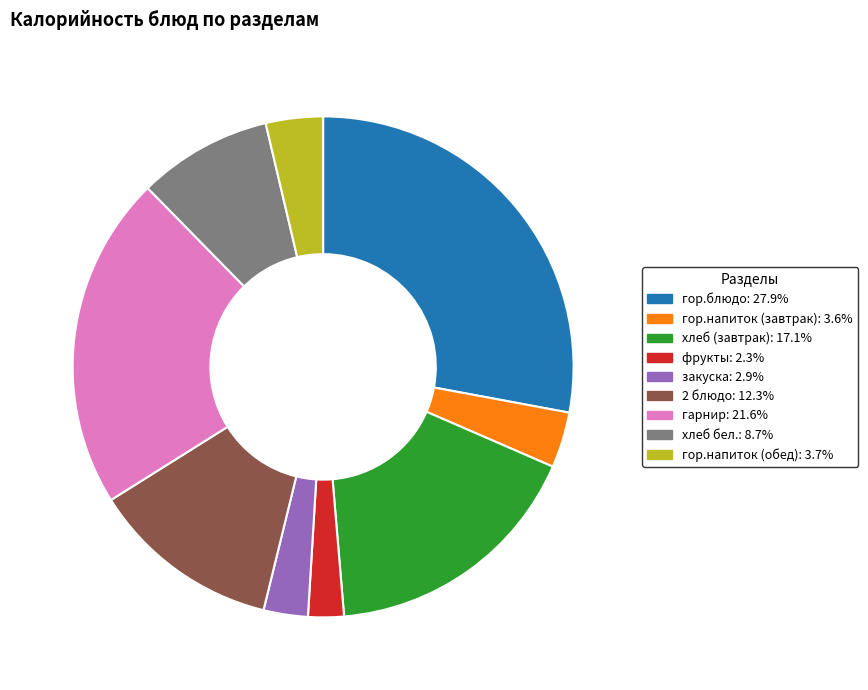

What is the smallest slice in the pie chart?

фрукты